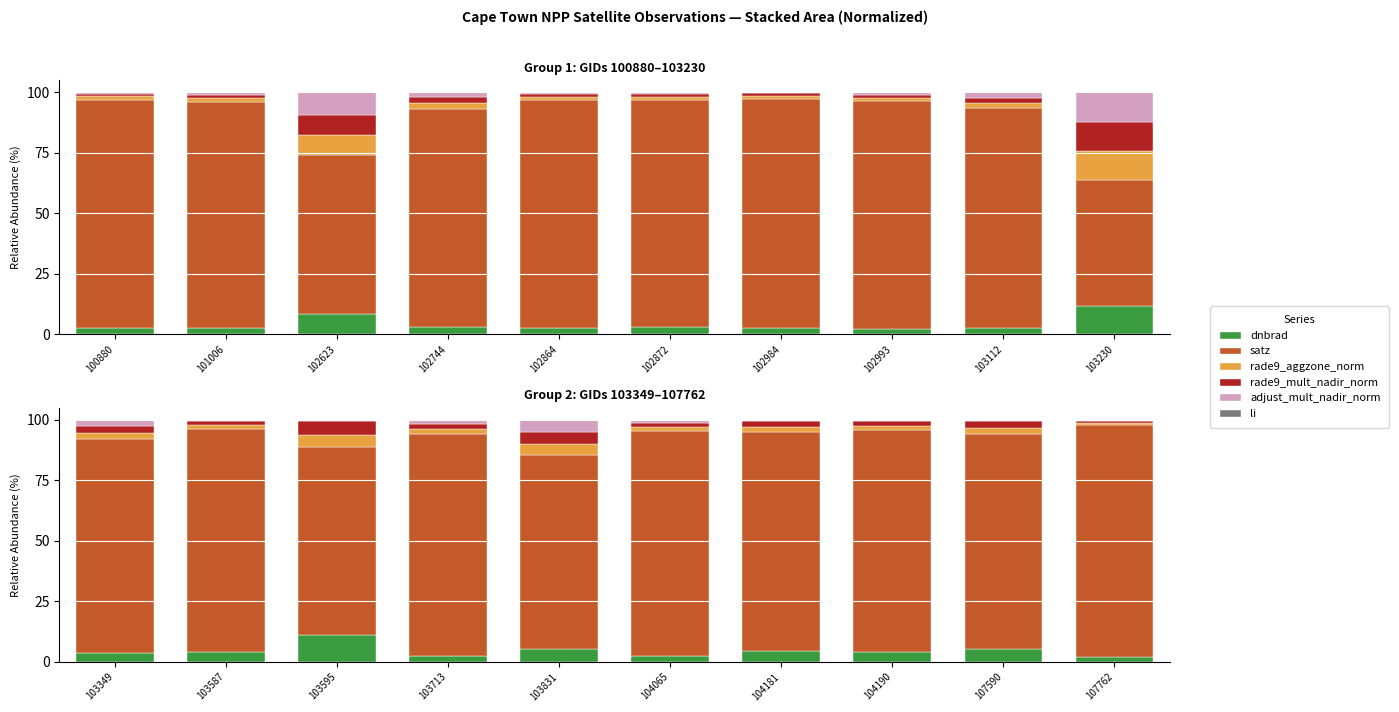

Rank the series at 104181 from highest to lowest value.

satz, dnbrad, rade9_aggzone_norm, rade9_mult_nadir_norm, adjust_mult_nadir_norm, li